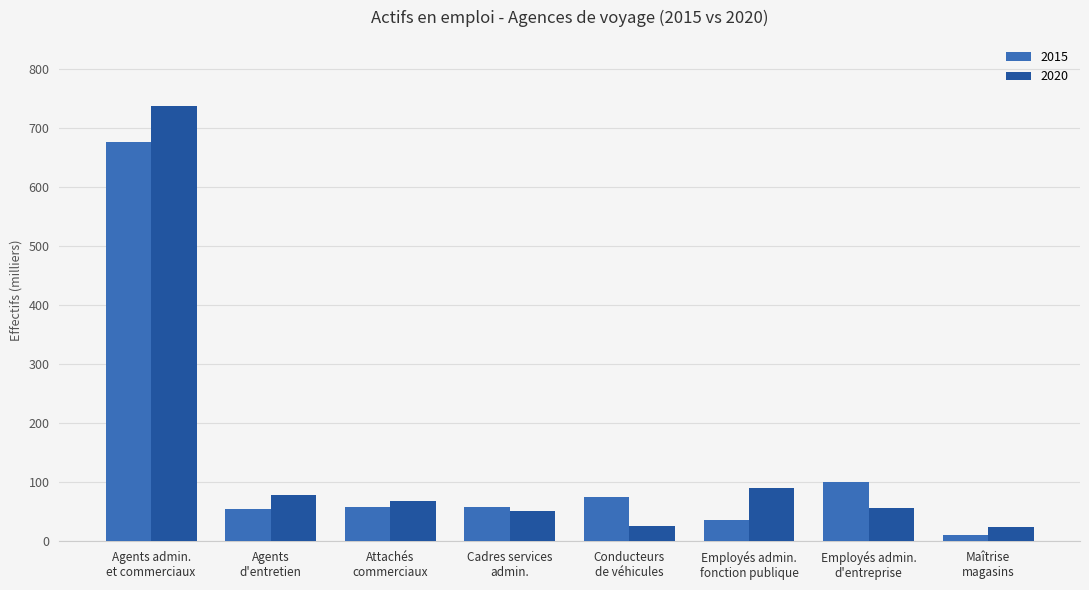

Which series has the largest range (max minus min)?

2020